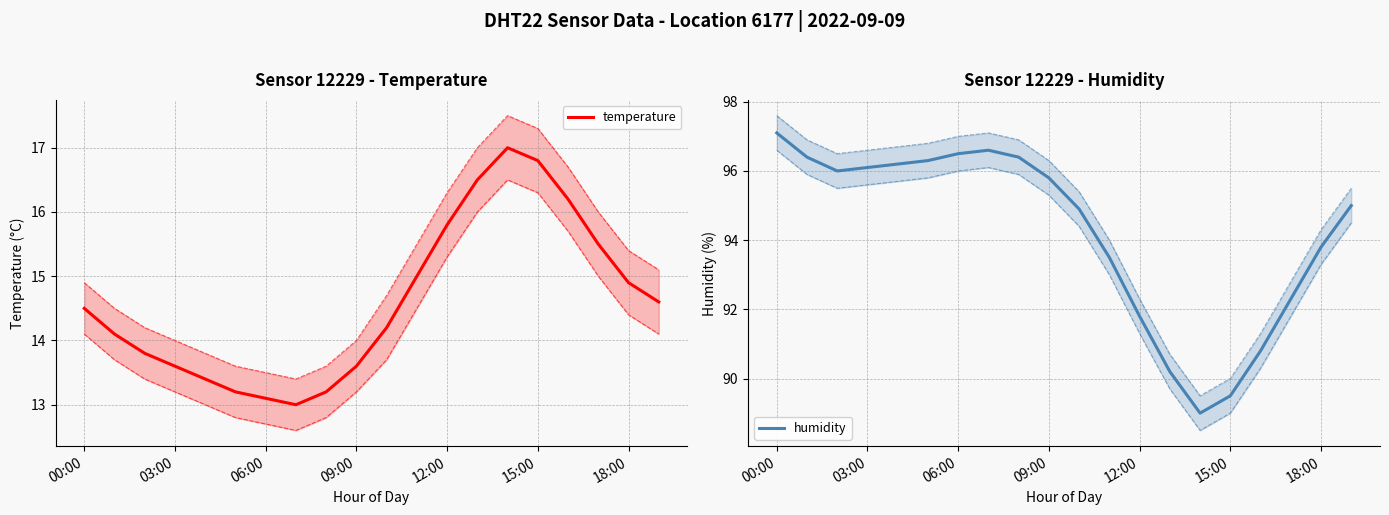

Is it true that humidity equals 48.8 at 03:00?

False